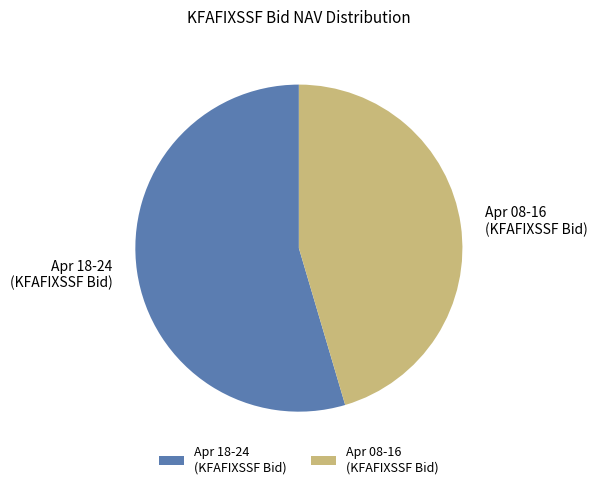

How many slices are in this pie chart?

2